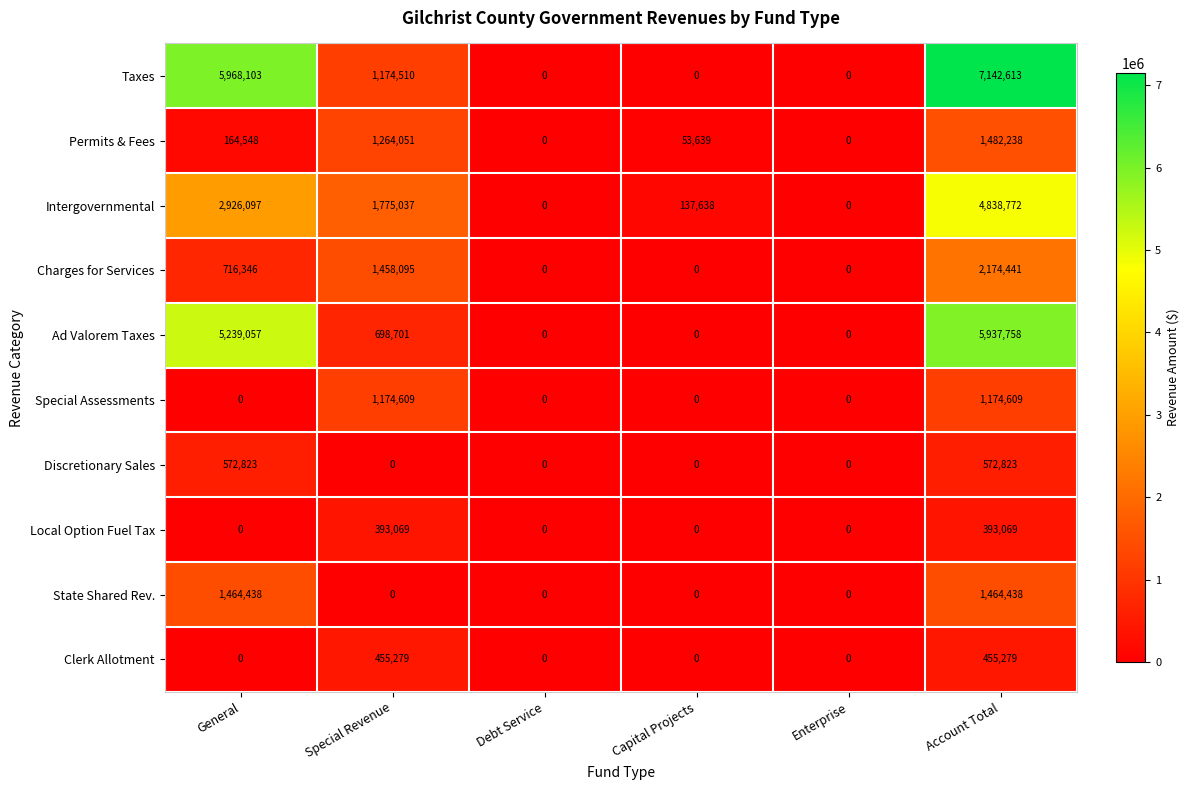

Where is Permits & Fees nearest to the value 741119?

Special Revenue